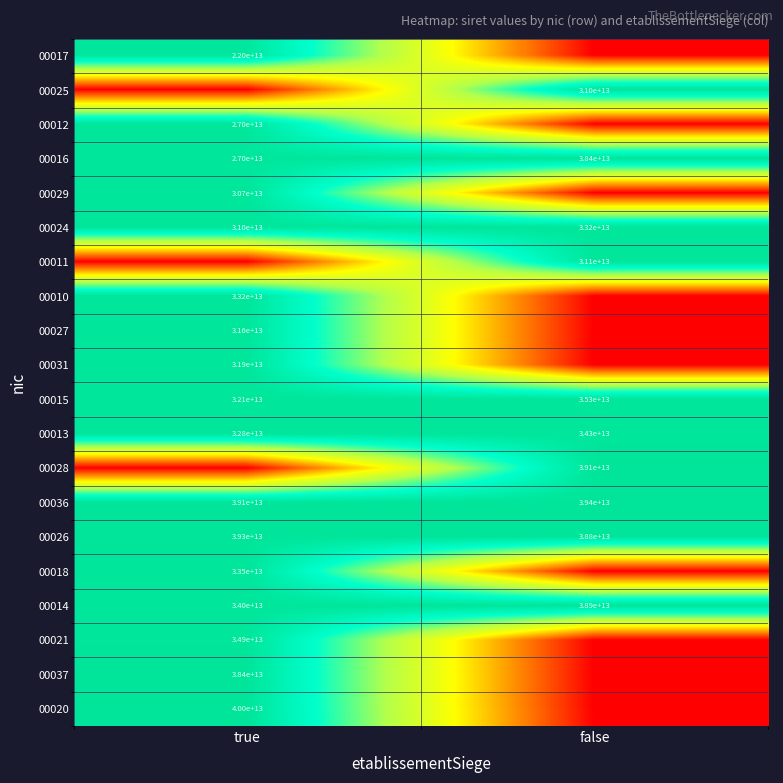

How many data points in 00015 are less than 35300000000000?

1